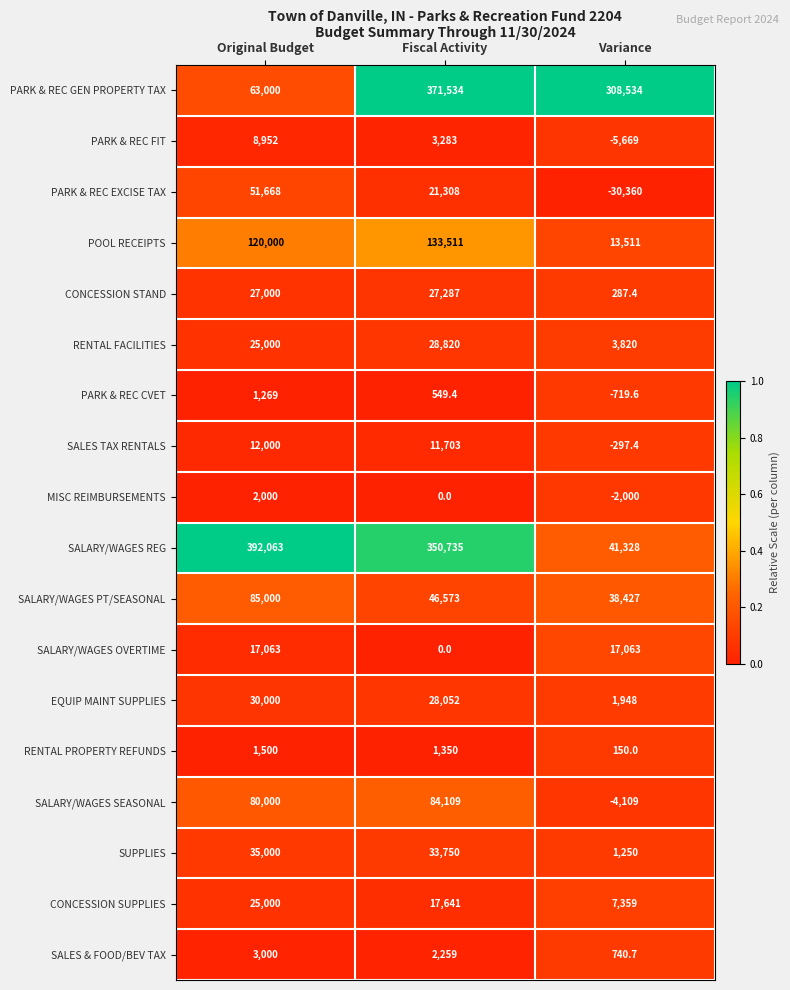

Rank the series by their maximum value, from highest to lowest.

SALARY/WAGES REG, PARK & REC GEN PROPERTY TAX, POOL RECEIPTS, SALARY/WAGES PT/SEASONAL, SALARY/WAGES SEASONAL, PARK & REC EXCISE TAX, SUPPLIES, EQUIP MAINT SUPPLIES, RENTAL FACILITIES, CONCESSION STAND, CONCESSION SUPPLIES, SALARY/WAGES OVERTIME, SALES TAX RENTALS, PARK & REC FIT, SALES & FOOD/BEV TAX, MISC REIMBURSEMENTS, RENTAL PROPERTY REFUNDS, PARK & REC CVET